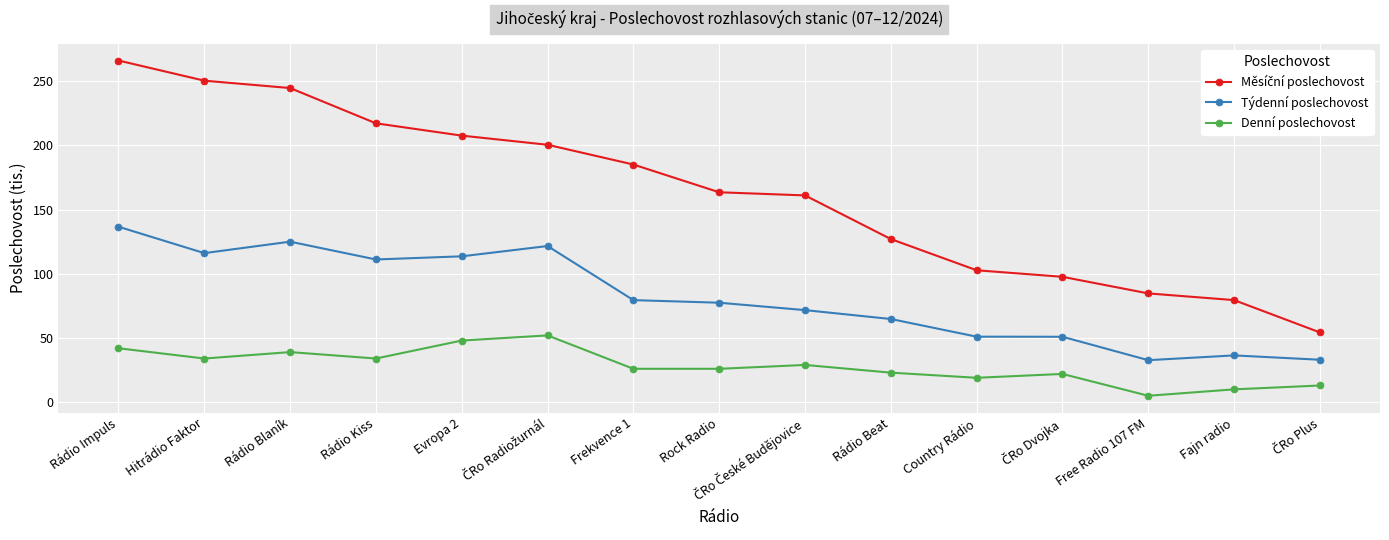

Is this an area chart (filled region under the line)?

No